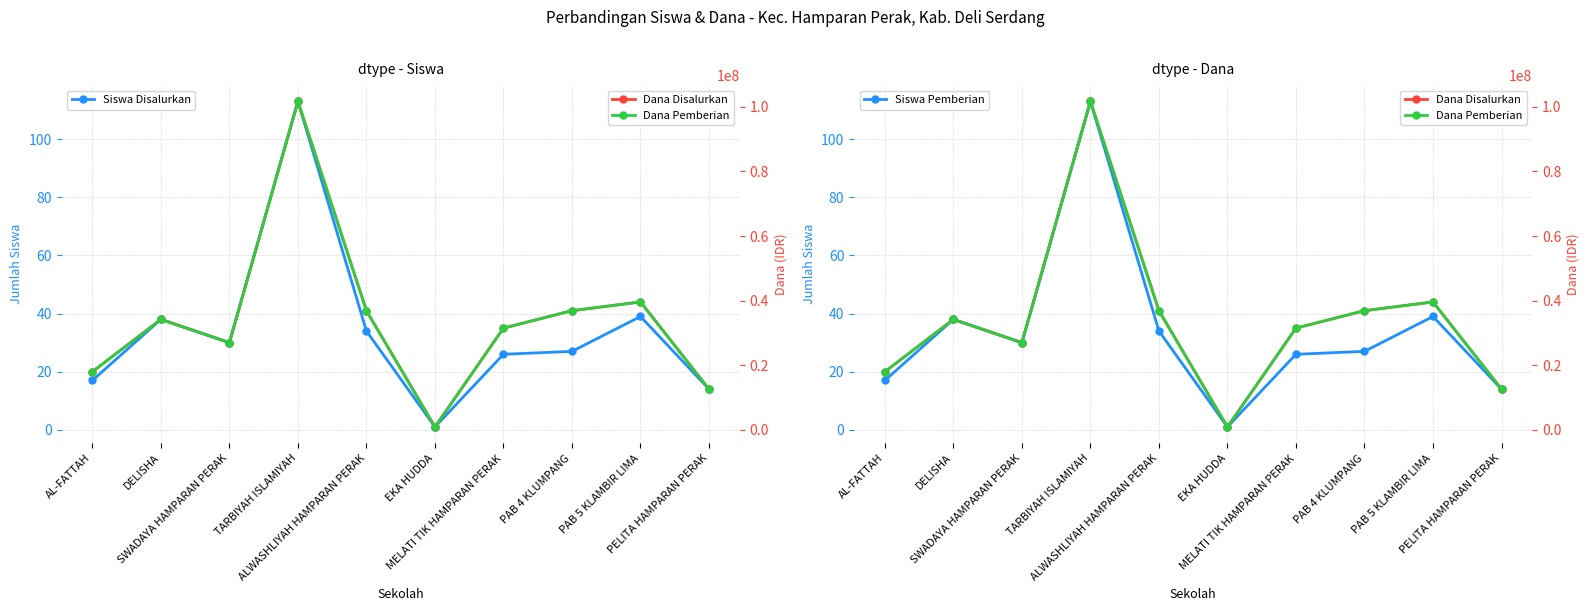

Where is the first local minimum for Siswa Disalurkan?

SWADAYA HAMPARAN PERAK